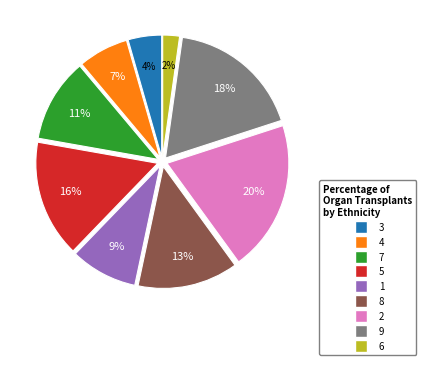

Between 9 and 3, which is larger?

9